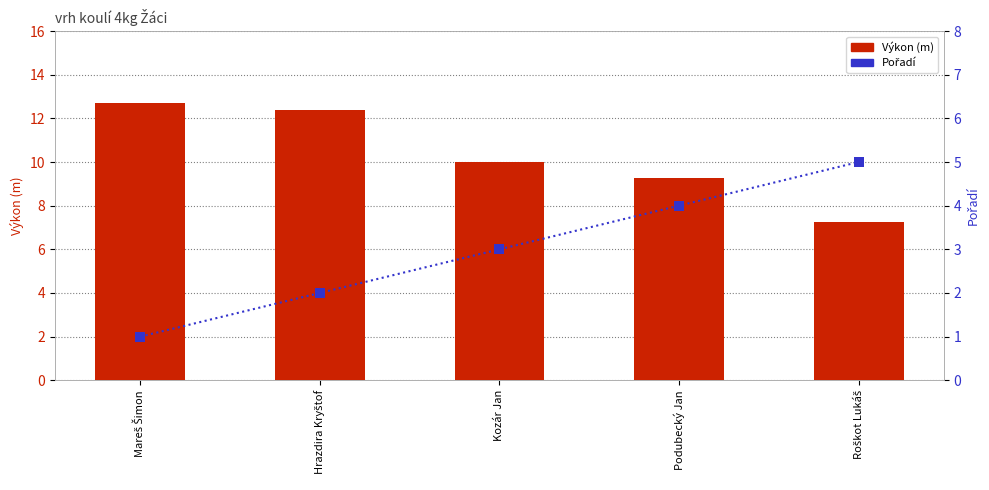

At which category is the sum across all series the highest?

Hrazdira Kryštof